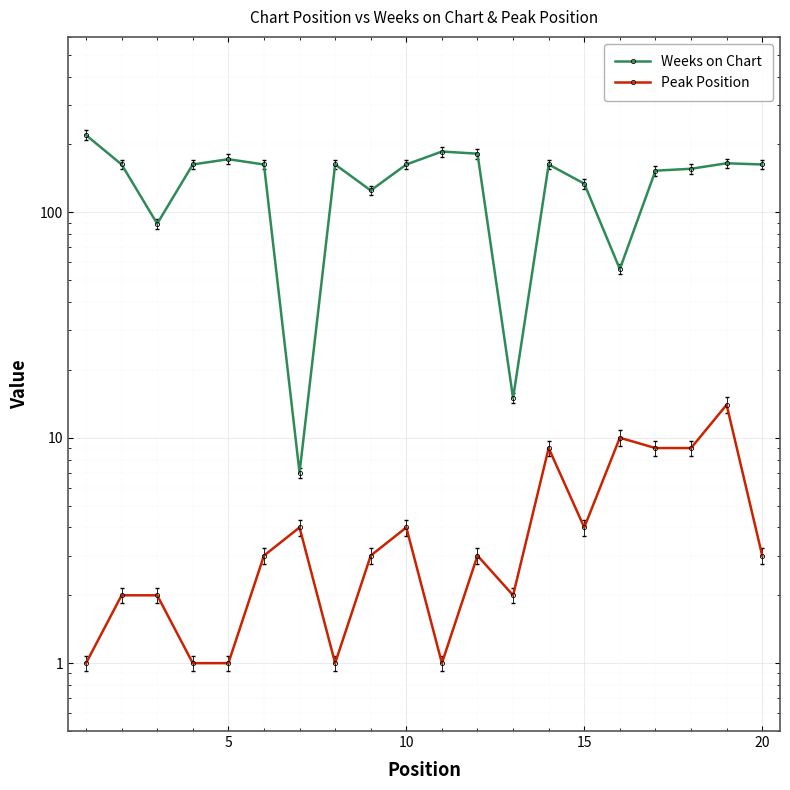

The value of Peak Position at 7 is 0. True or false?

False